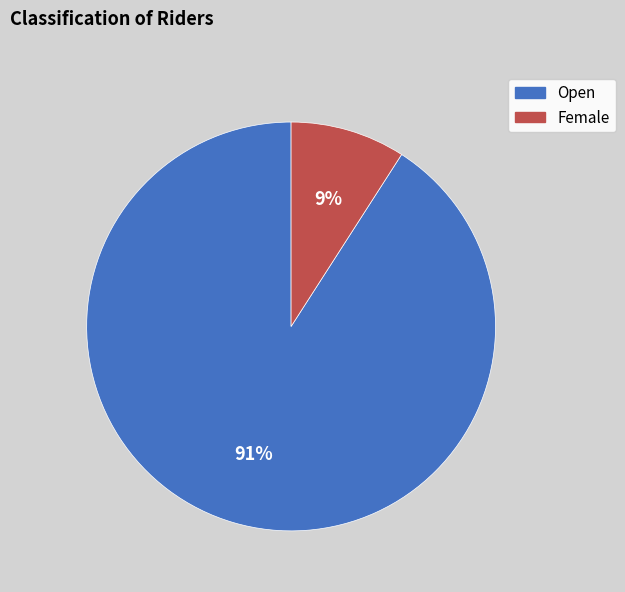

Is the sum of Female and Open greater than half?

Yes